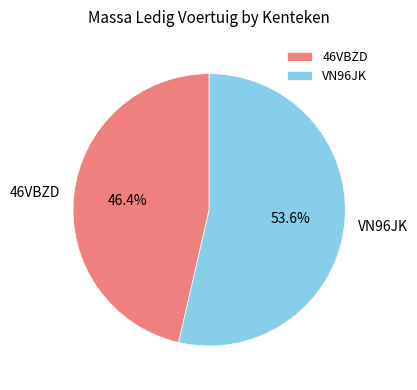

Which slice represents more than half of the pie?

VN96JK